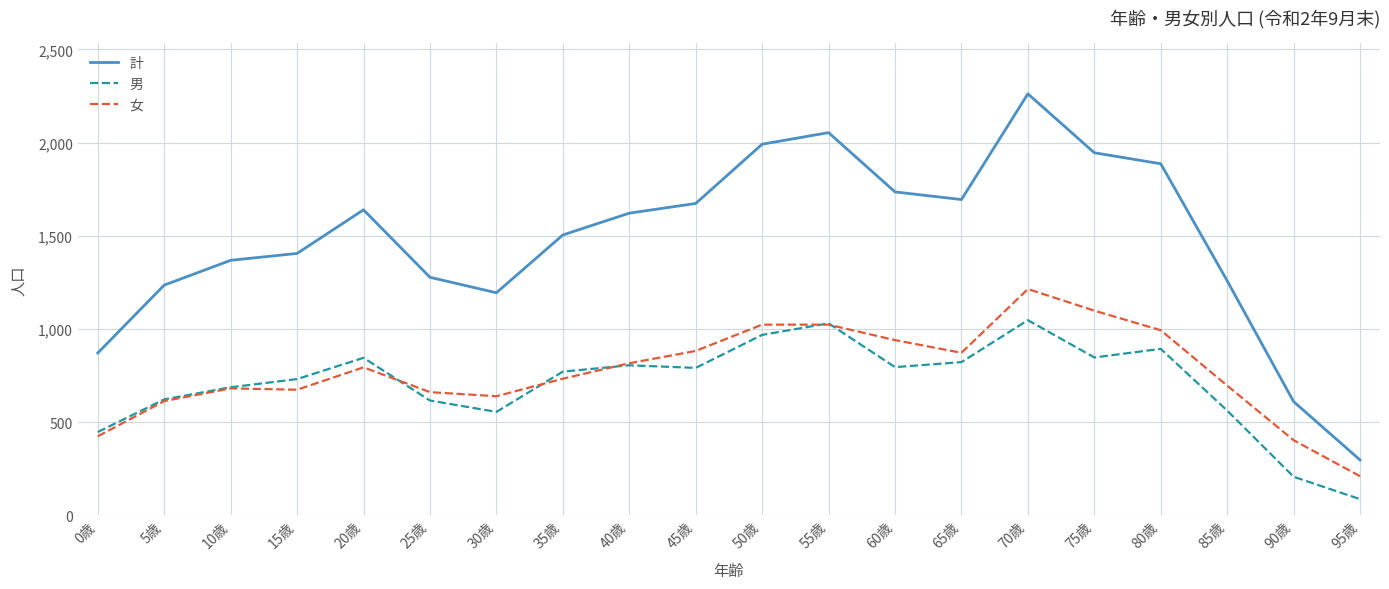

True or false: 女 and 計 cross at least once.

False